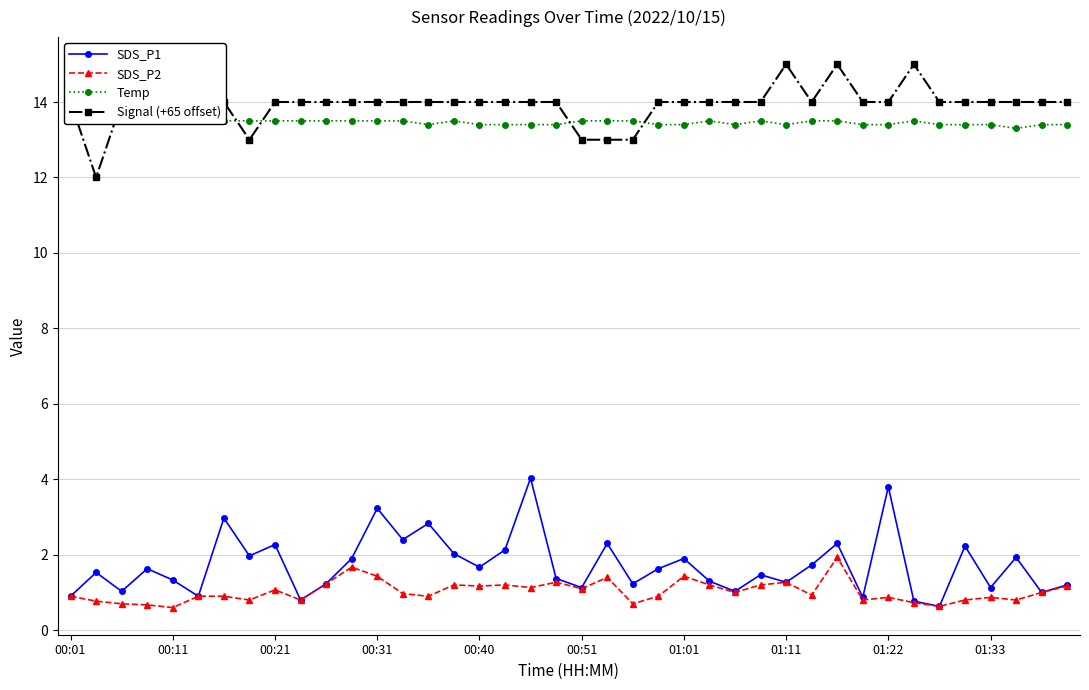

What is the sum of all SDS_P2 values?

41.0